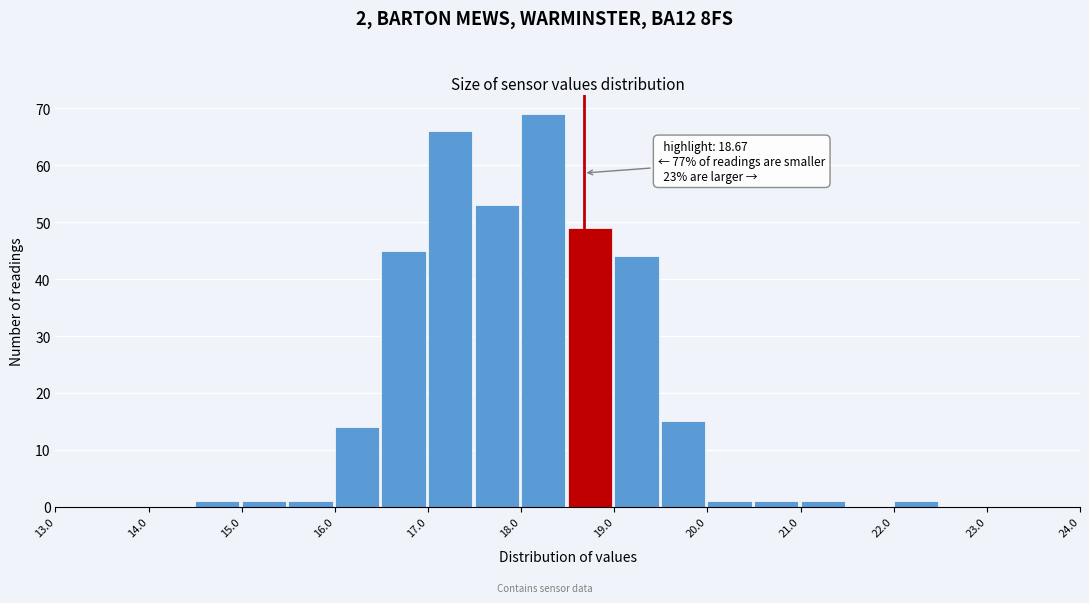

Which range on the x-axis has the tallest bar?

18.0 to 18.5